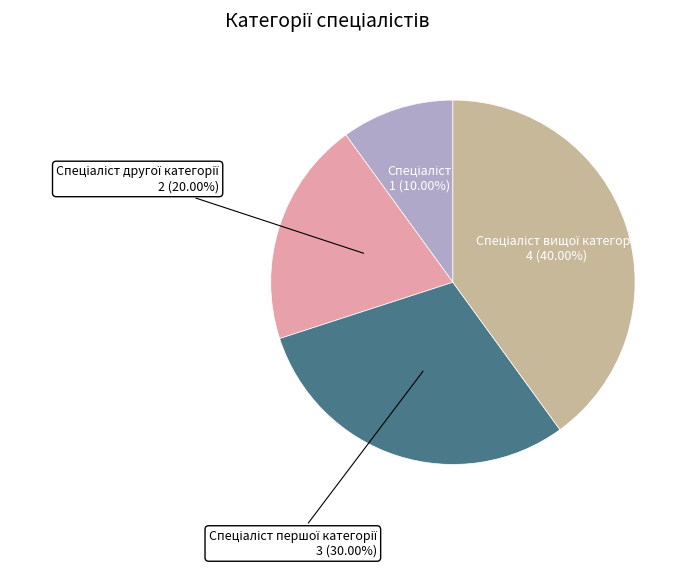

Is there a majority slice in this chart?

No